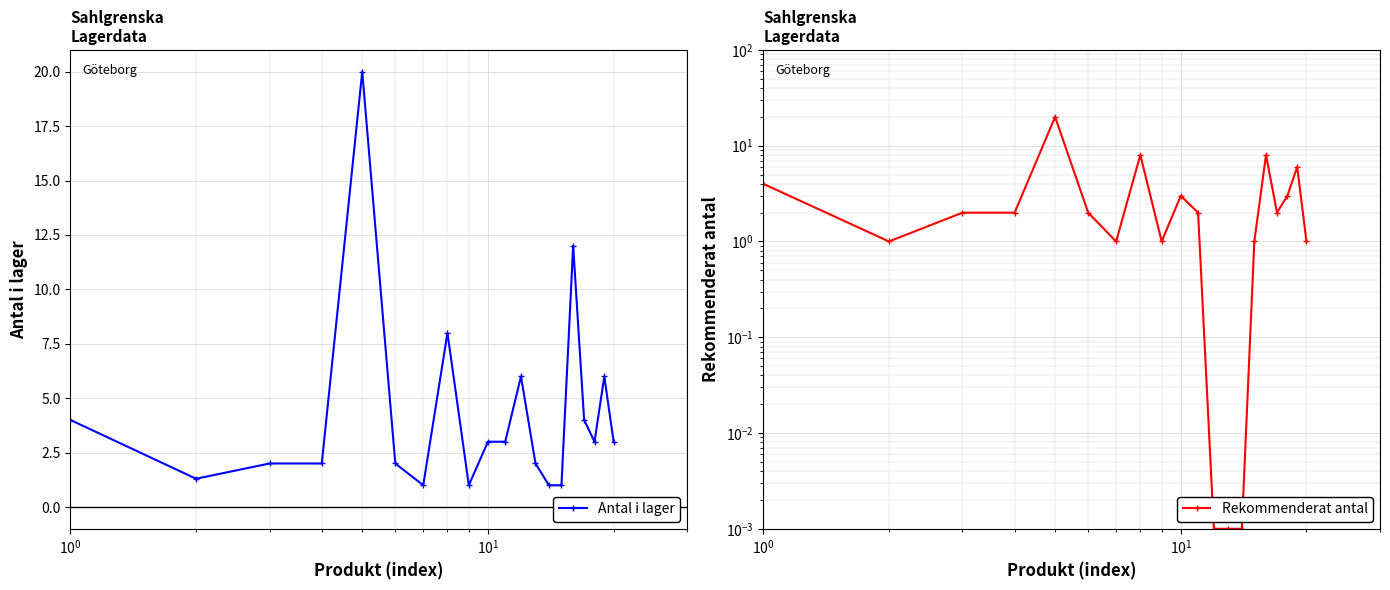

Does the chart display data point markers on the line(s)?

Yes